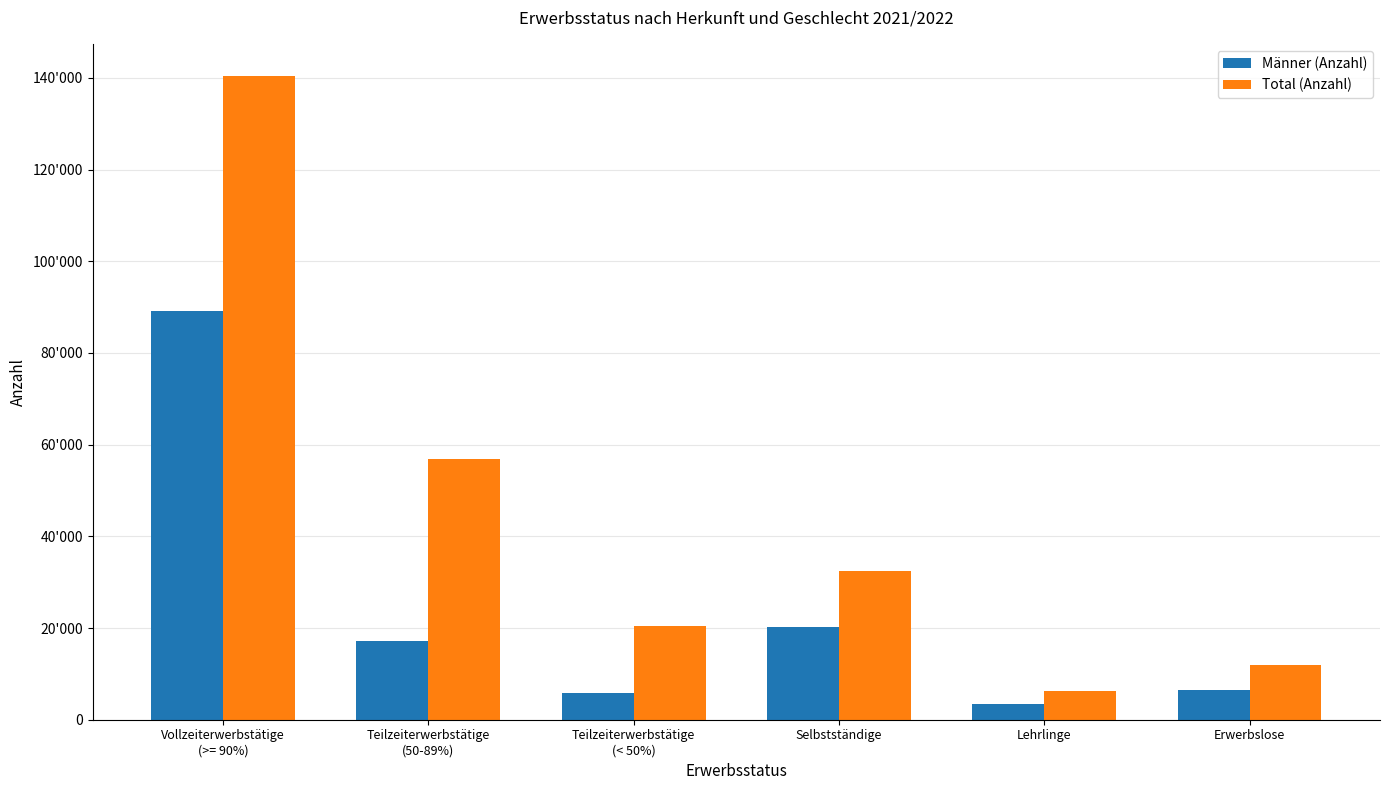

Does the chart contain stacked bars?

No